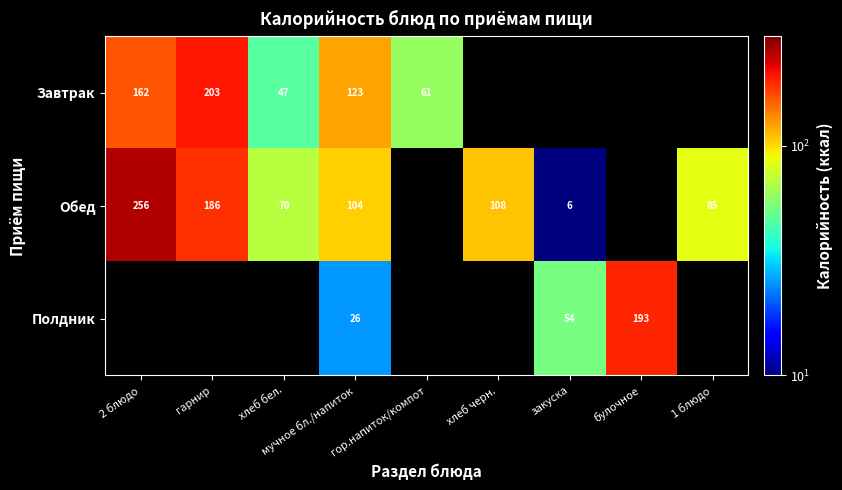

Between хлеб черн. and гор.напиток/компот, which is larger?

гор.напиток/компот